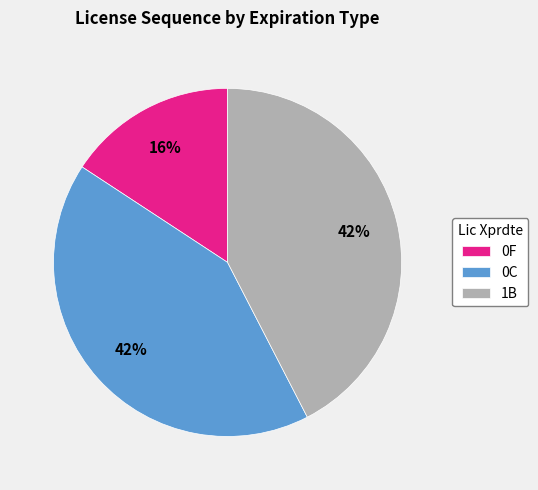

To the nearest percent, what percentage of the pie is 1B?

42%